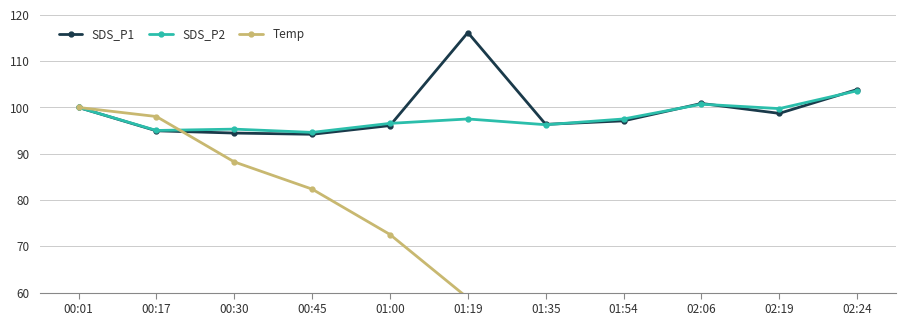

After their last crossing, which series has the higher values: SDS_P2 or Temp?

SDS_P2